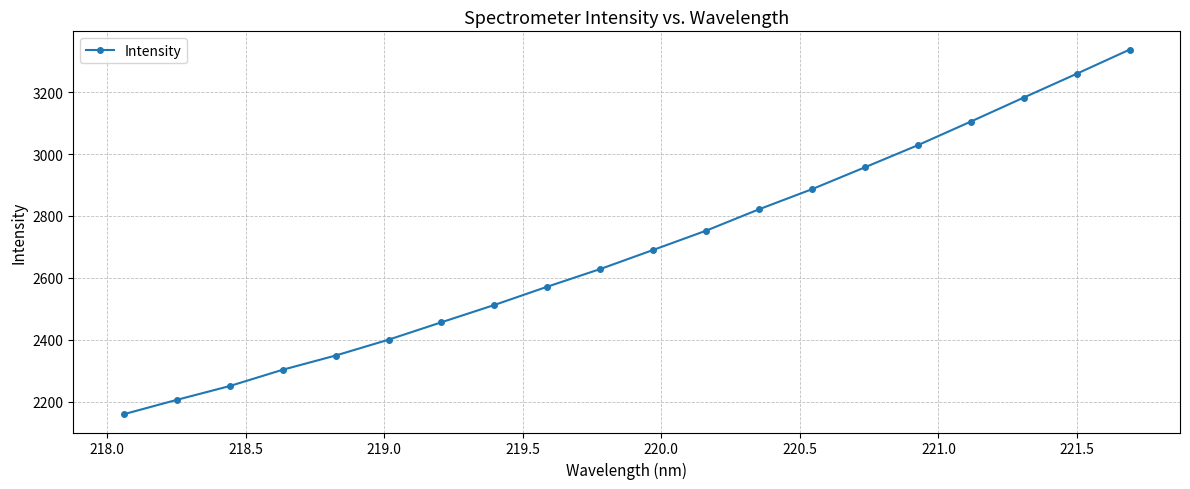

True or false: there are more than 2 points higher than both neighbors.

False